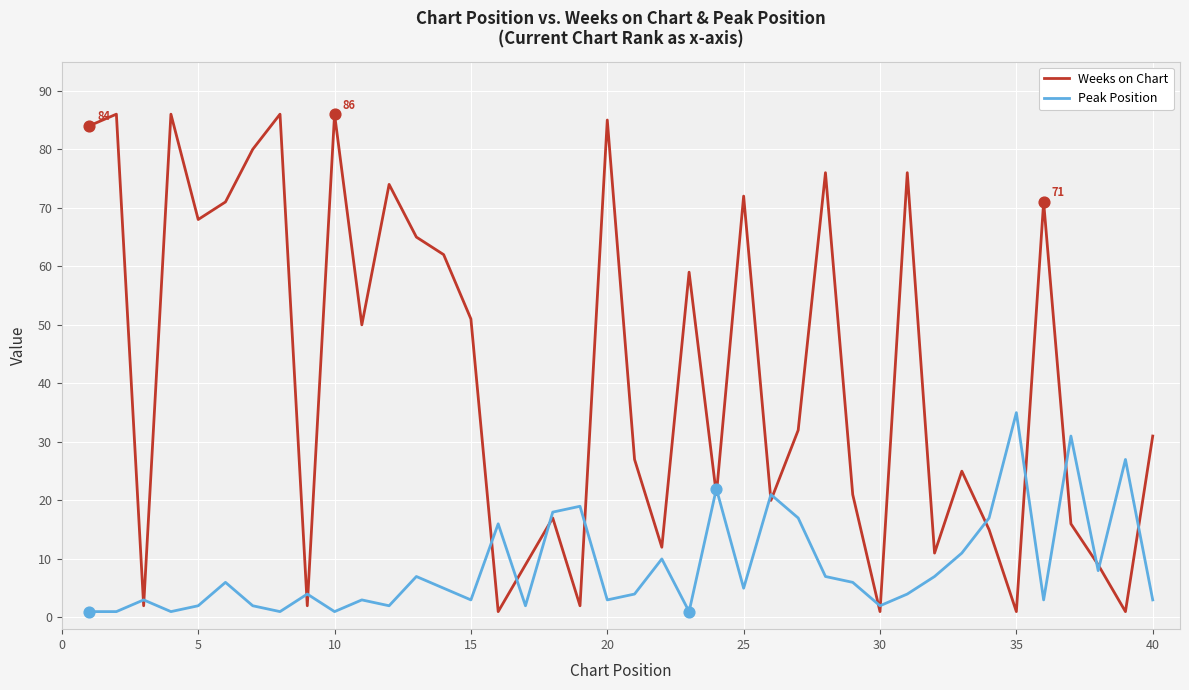

Which series has the largest total across all categories?

Weeks on Chart